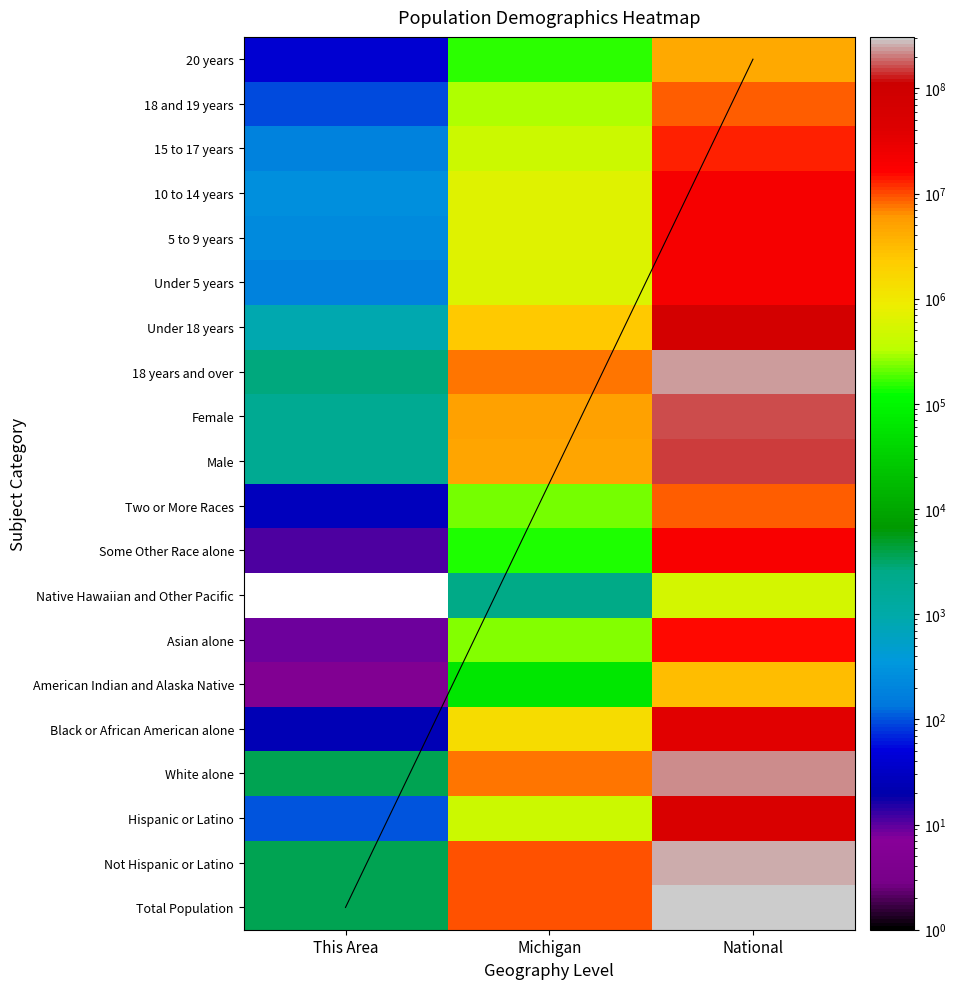

Which series changed the most between This Area and Michigan?

Total Population